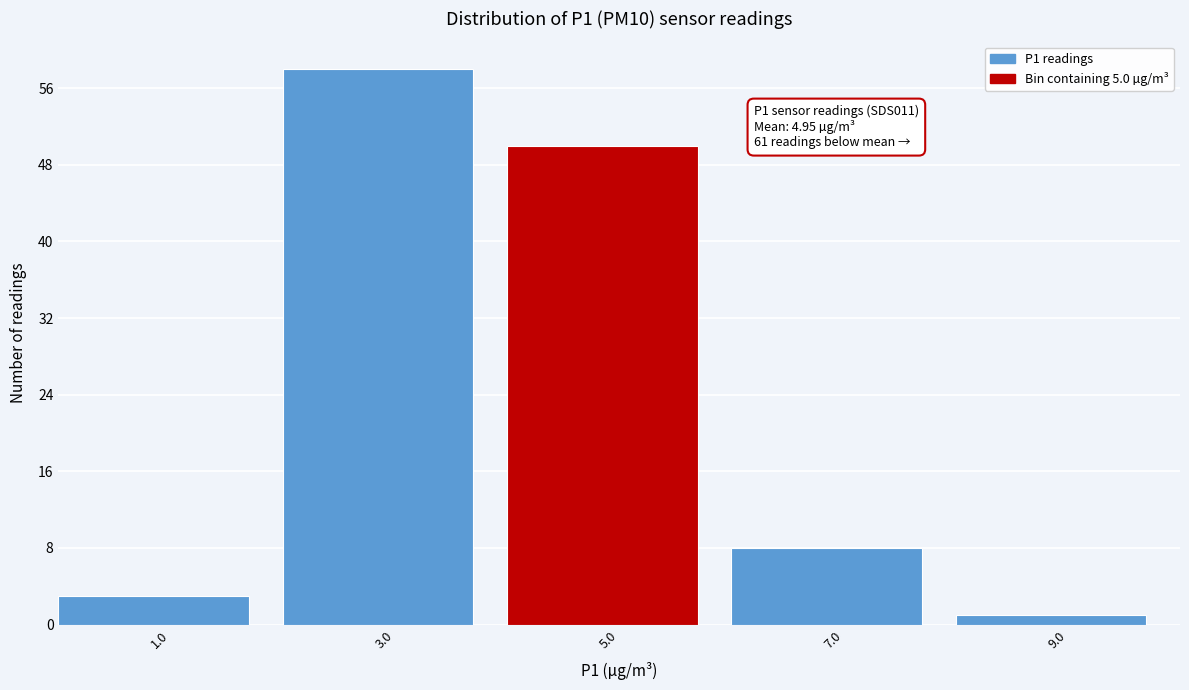

Reading left to right, what are all the values shown in this chart?

3	58	50	8	1